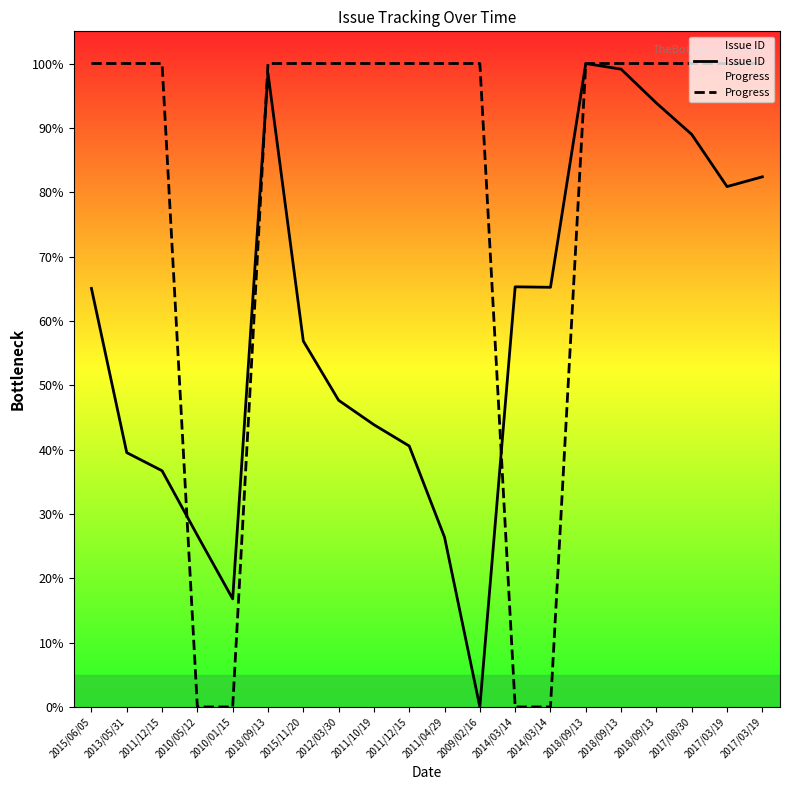

What is the label of the 14th point from the left?

2014/03/14